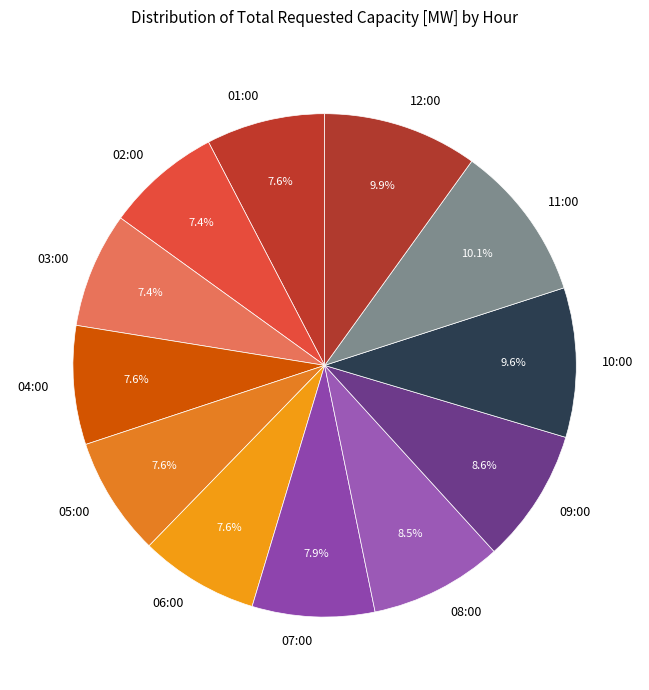

Which has a higher value, 06:00 or 11:00?

11:00